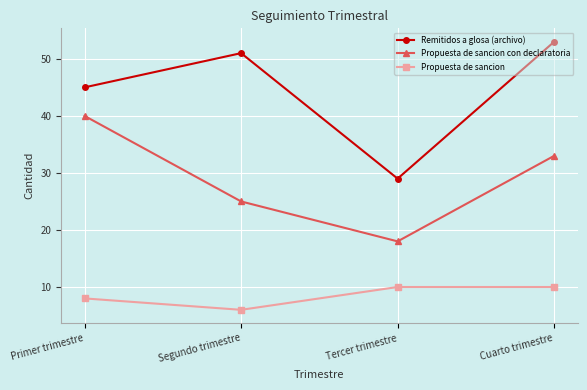

Reading left to right, list all the values displayed in this chart.

Remitidos a glosa (archivo): 45	51	29	53
Propuesta de sancion con declaratoria: 40	25	18	33
Propuesta de sancion: 8	6	10	10